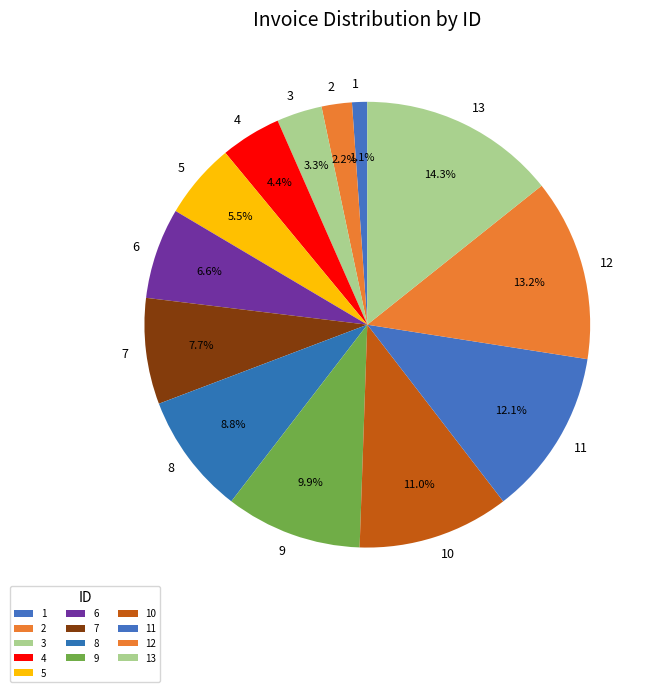

Is there a majority slice in this chart?

No